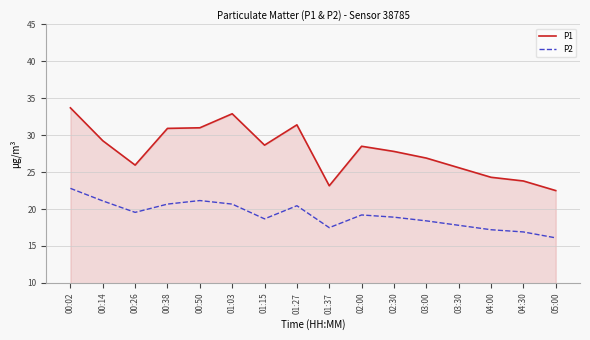

Is it true that P1 equals 16.4 at 01:15?

False